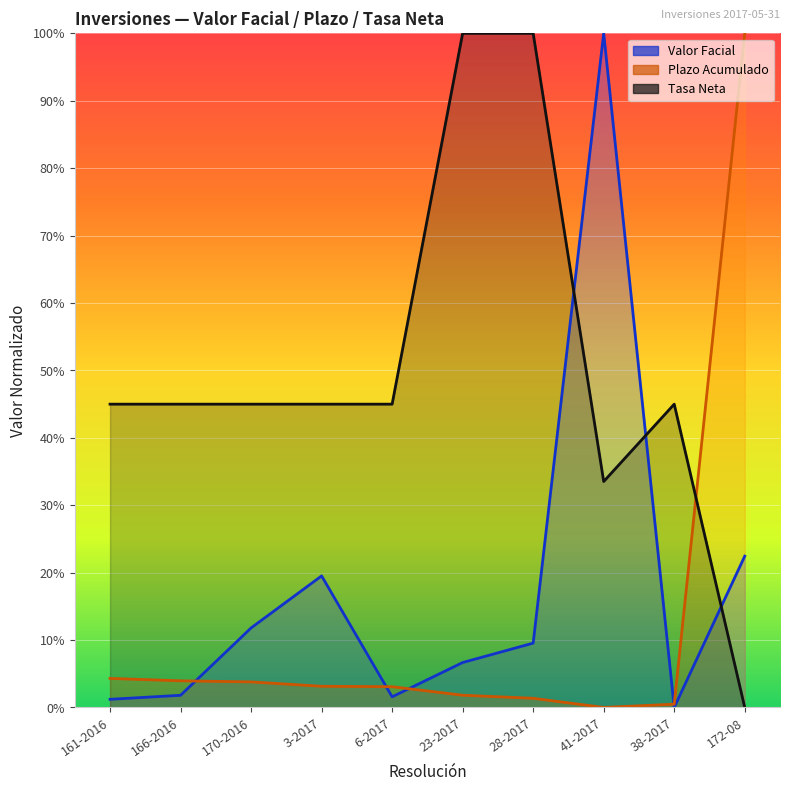

The value of Valor Facial at 38-2017 is 0.0. True or false?

True